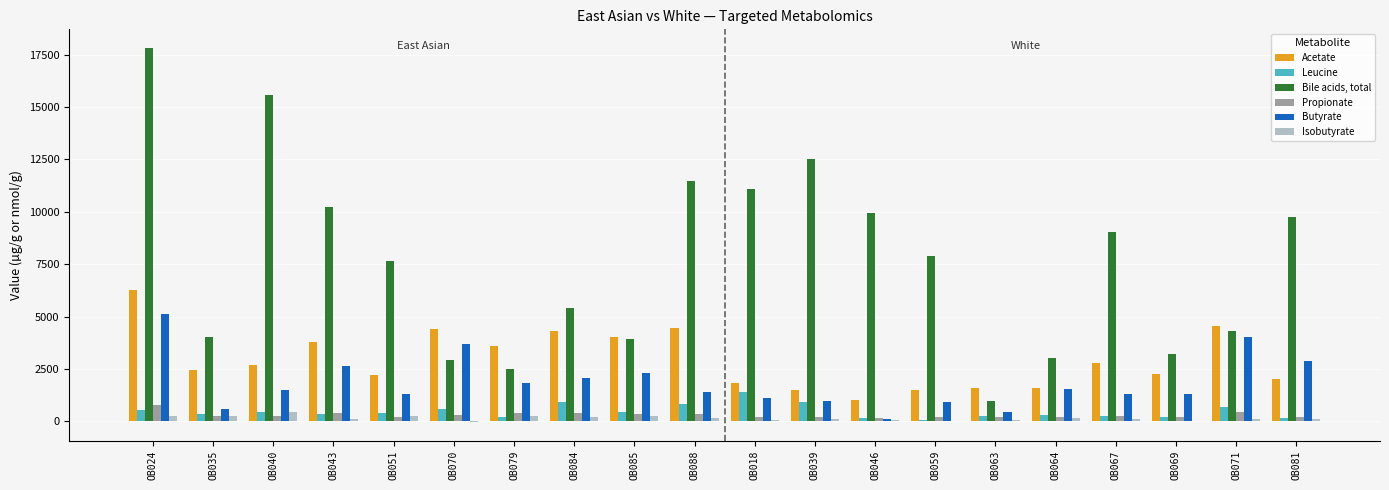

At which category does the chart reach its peak across all series?

OB024